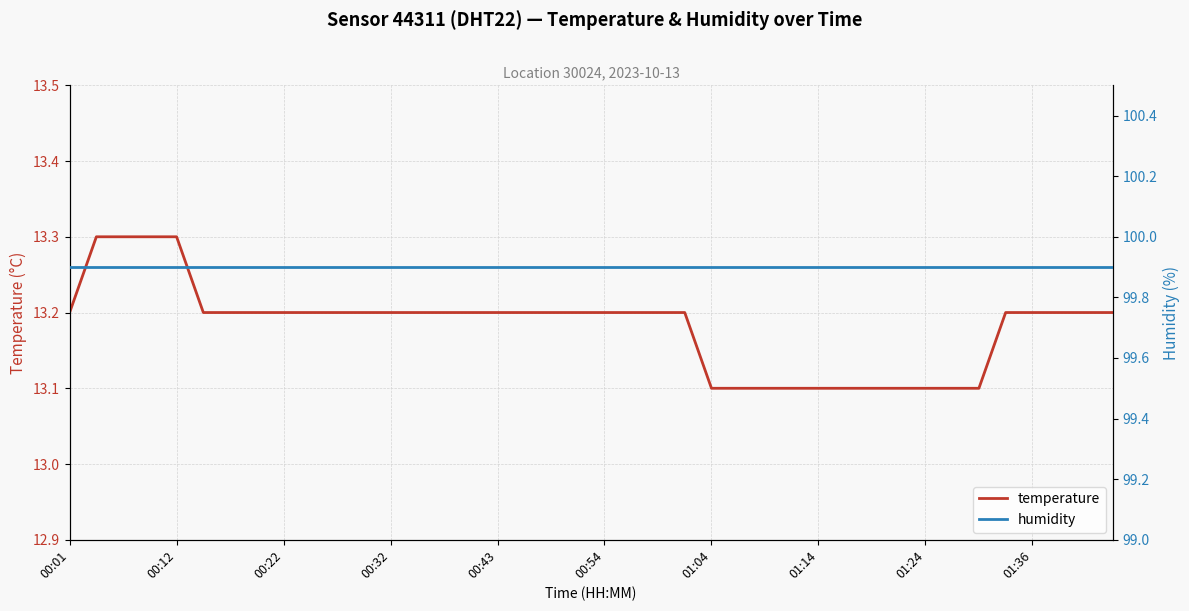

Between 31 and 21, which is larger?

21